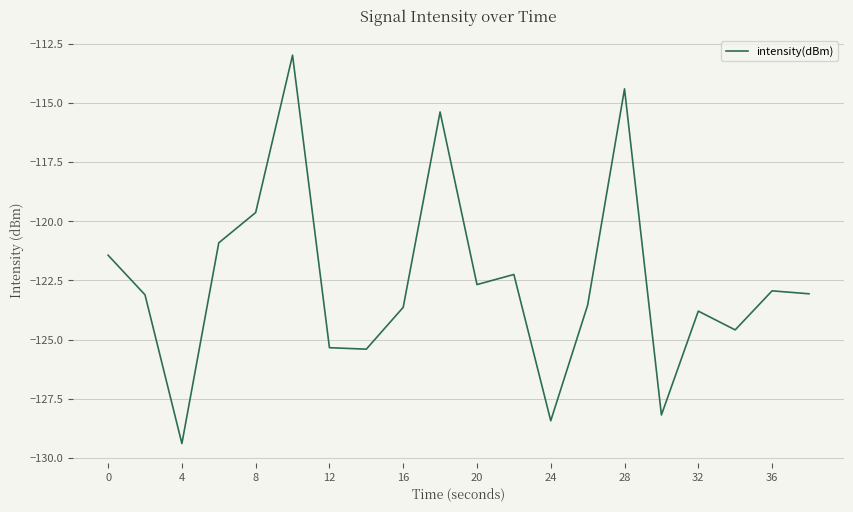

What is the smallest value displayed?

-129.4